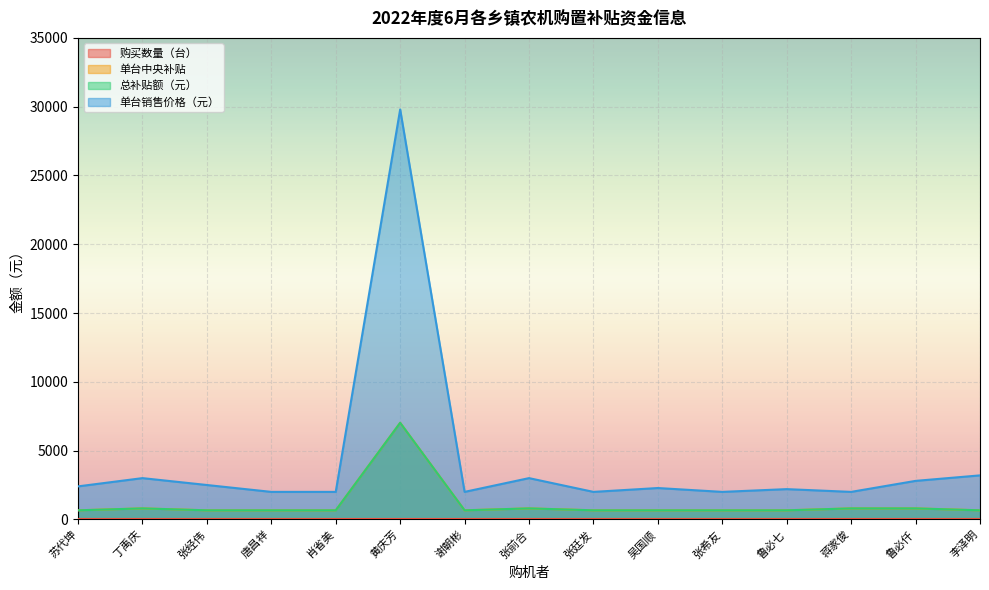

Reading left to right, what are all the values shown in this chart?

单台中央补贴: 苏代坤=660	丁禹庆=800	张经伟=660	唐昌祥=660	肖省美=660	黄庆芳=7020	谢朝彬=660	张前合=800	张廷发=660	吴国顺=660	张希友=660	鲁必七=660	蒋家俊=800	鲁必仟=800	李泽明=660
总补贴额（元）: 苏代坤=660	丁禹庆=800	张经伟=660	唐昌祥=660	肖省美=660	黄庆芳=7020	谢朝彬=660	张前合=800	张廷发=660	吴国顺=660	张希友=660	鲁必七=660	蒋家俊=800	鲁必仟=800	李泽明=660
单台销售价格（元）: 苏代坤=2400	丁禹庆=3000	张经伟=2500	唐昌祥=2000	肖省美=2000	黄庆芳=29800	谢朝彬=2000	张前合=3000	张廷发=2000	吴国顺=2280	张希友=2000	鲁必七=2200	蒋家俊=2000	鲁必仟=2800	李泽明=3200